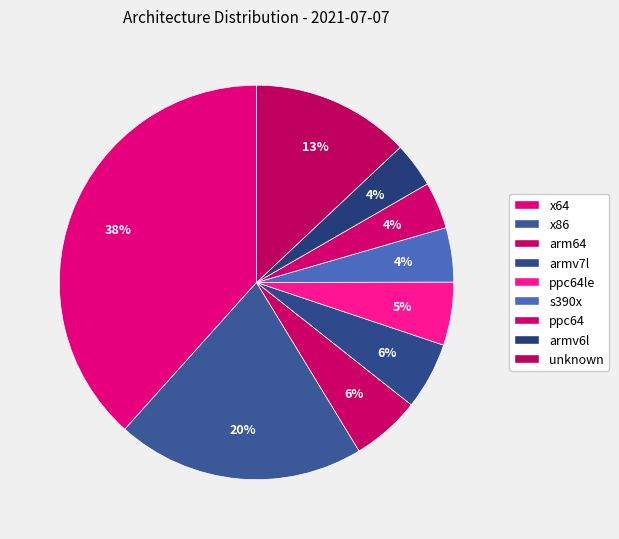

Combined, do s390x and x86 account for over 50%?

No